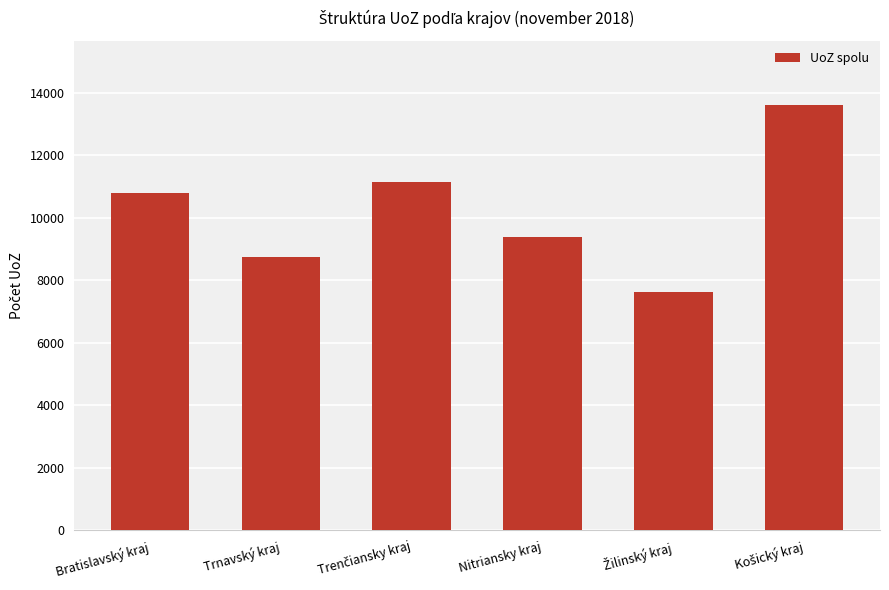

What is the sum of all values?

61314